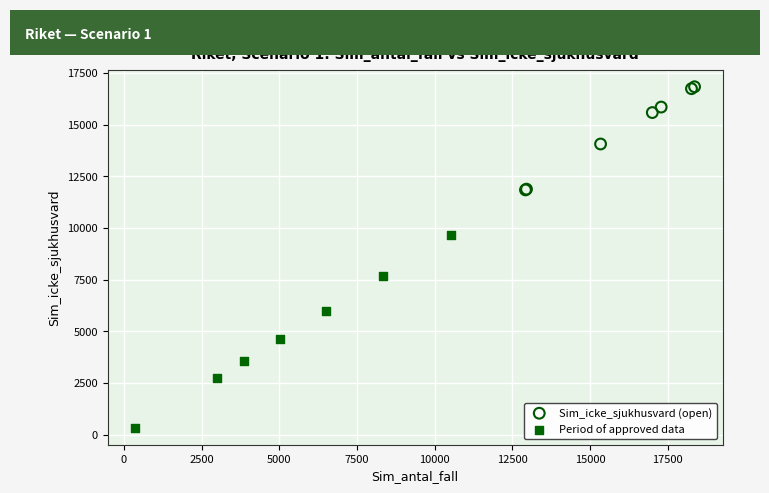

Which series reaches the maximum Y coordinate?

Sim_icke_sjukhusvard (open)